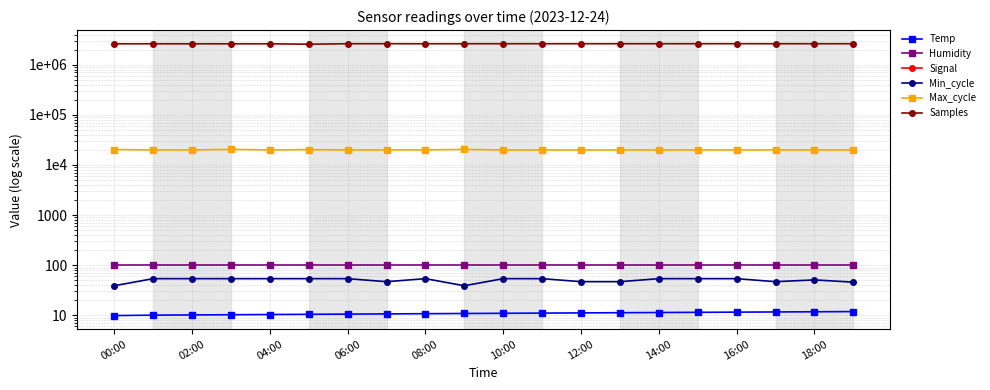

How many interior local peaks does the Max_cycle series have?

5